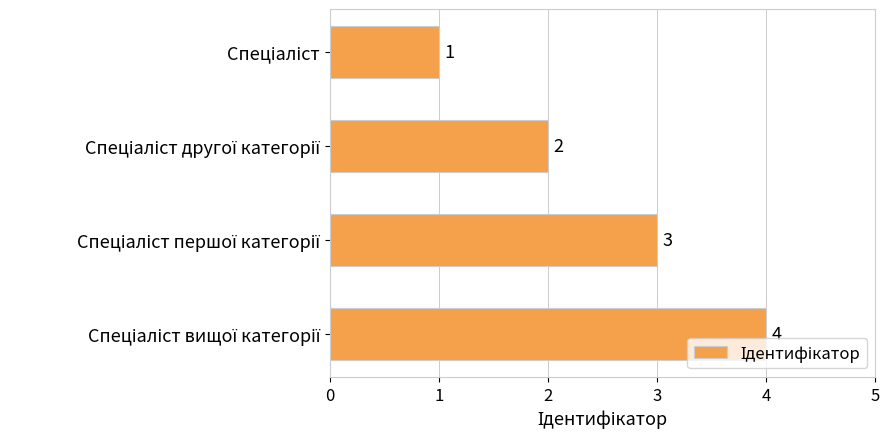

What is the difference between the maximum and minimum values?

3